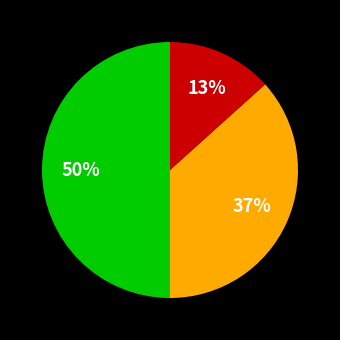

To the nearest percent, what is the difference between the largest and smallest slice percentages?

37%